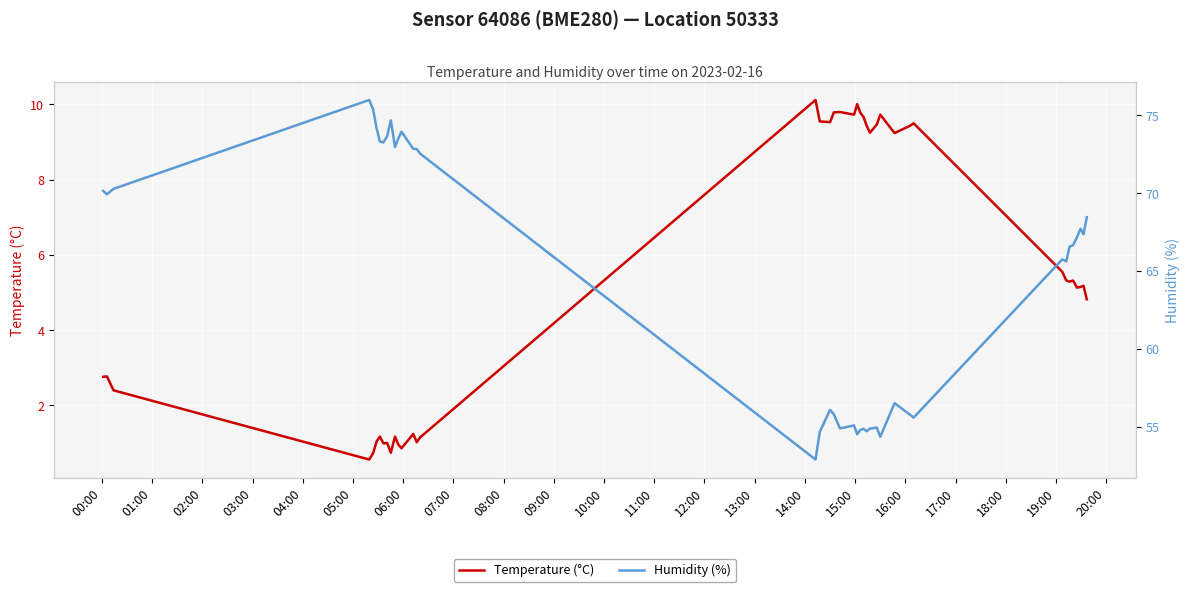

What are all the series names shown in the legend?

Temperature (°C), Humidity (%)